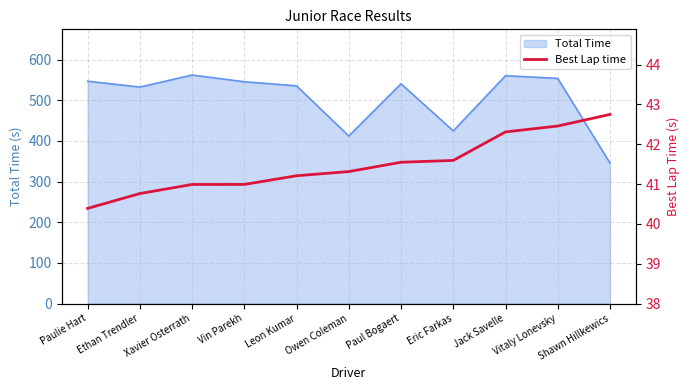

Read the Total Time value at Shawn Hillkewics.

345.8